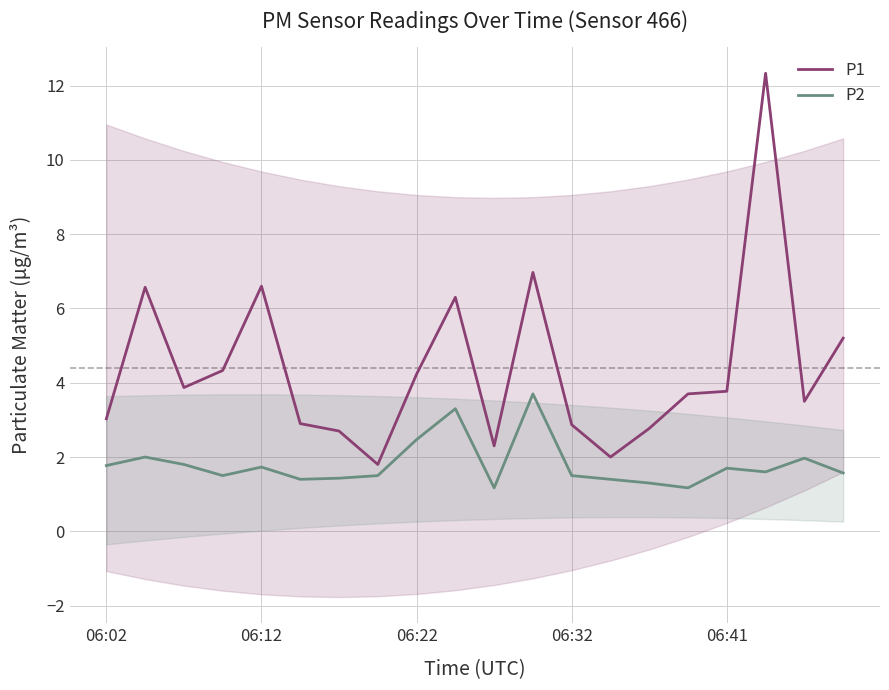

What is the difference between the maximum and second lowest values in the P2 series?

2.5